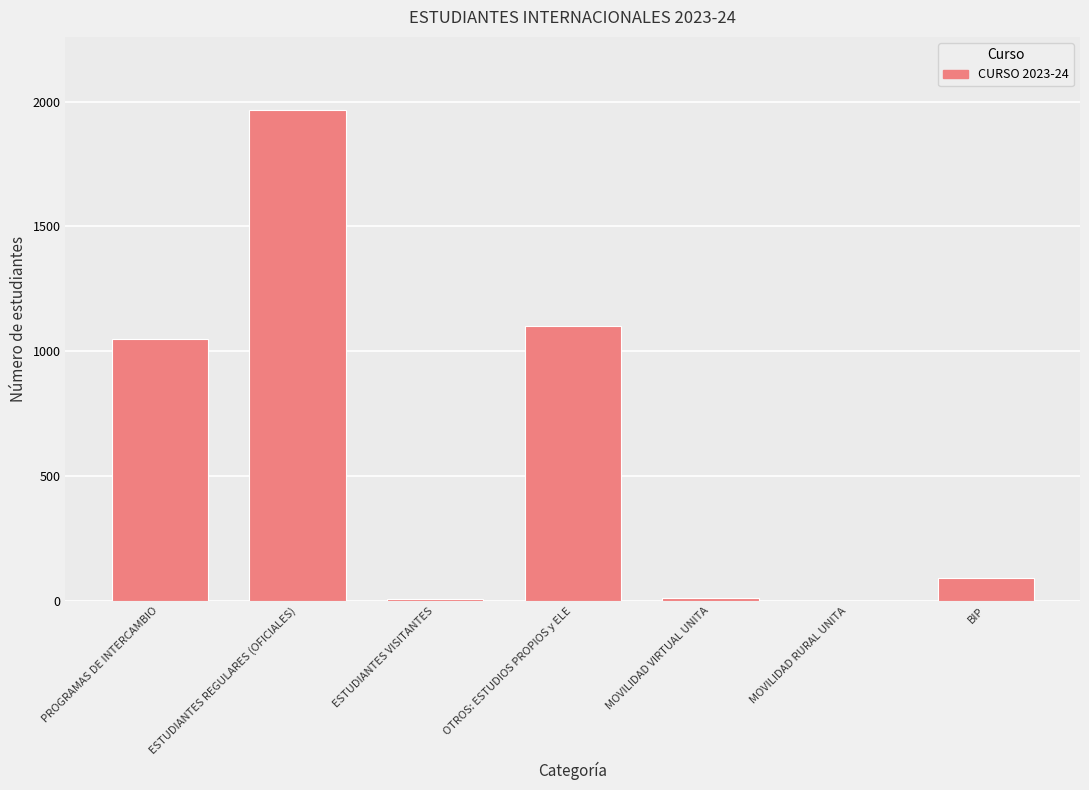

What is the approximate value at ESTUDIANTES VISITANTES?

8